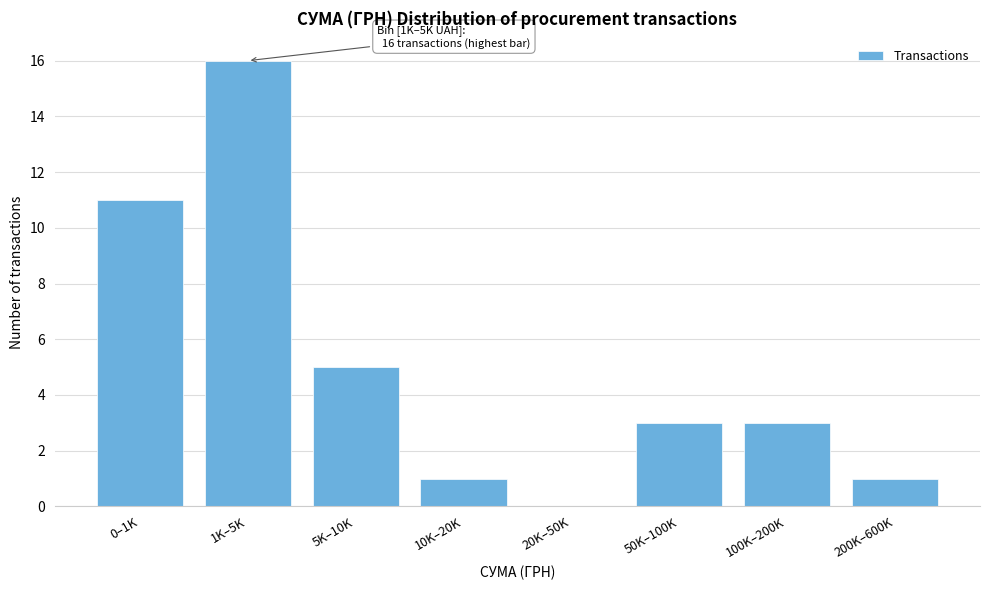

Reading right to left, transcribe all the data shown in this chart.

200K–600K=1	100K–200K=3	50K–100K=3	20K–50K=0	10K–20K=1	5K–10K=5	1K–5K=16	0–1K=11